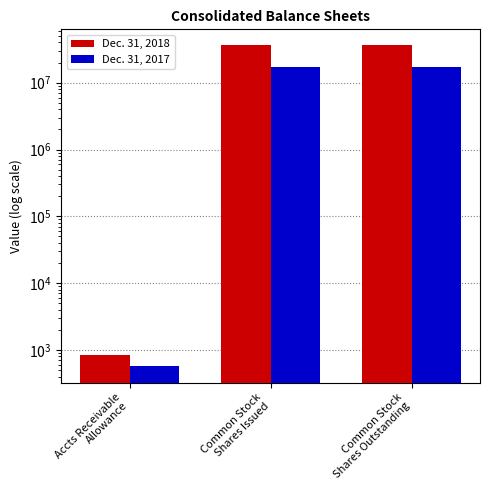

Where is Dec. 31, 2017 nearest to the value 8614124?

Accts Receivable
Allowance